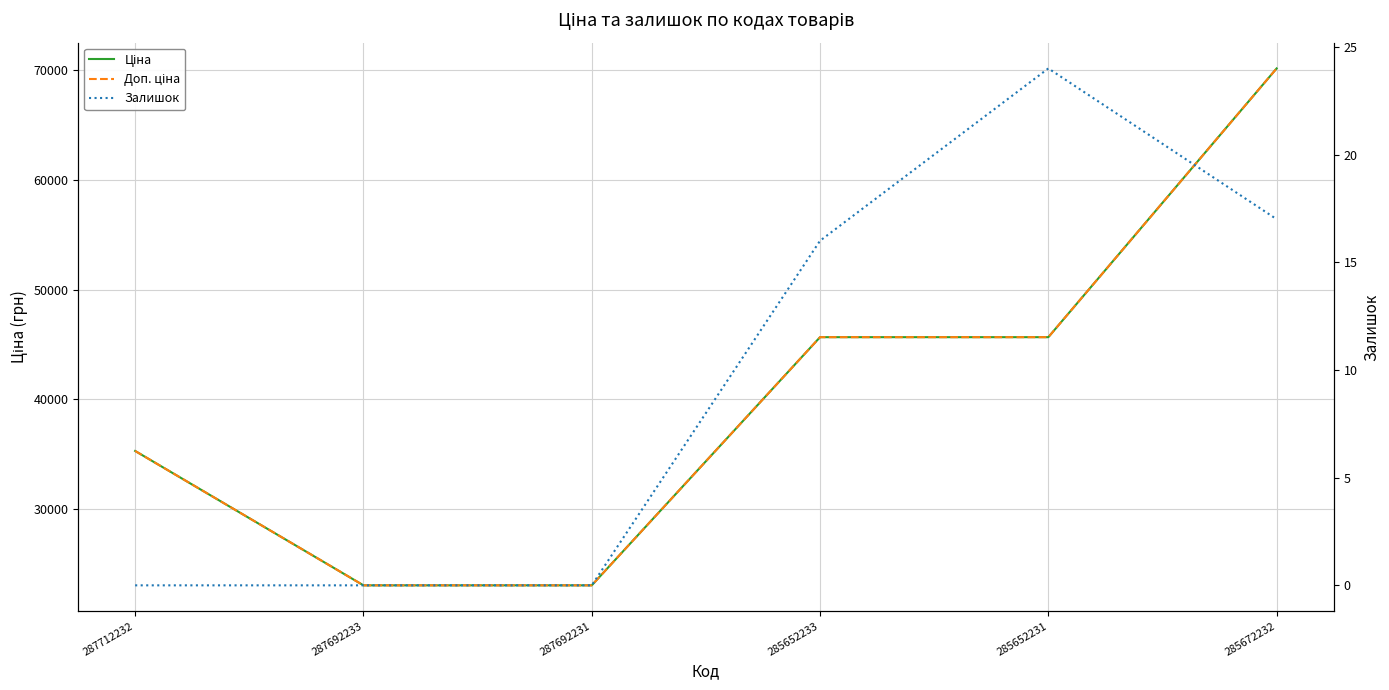

What is the total value across all series at 287692231?

46080.8